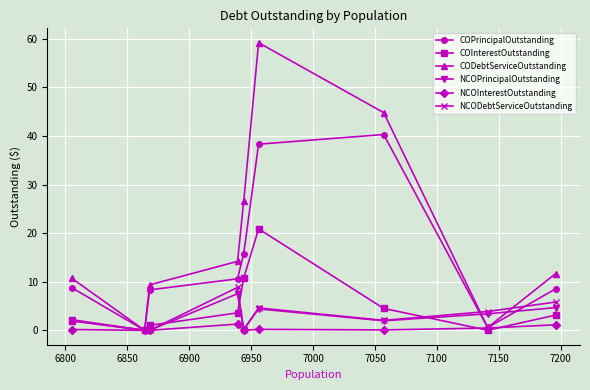

What is the sum of all NCOInterestOutstanding values?

3.4